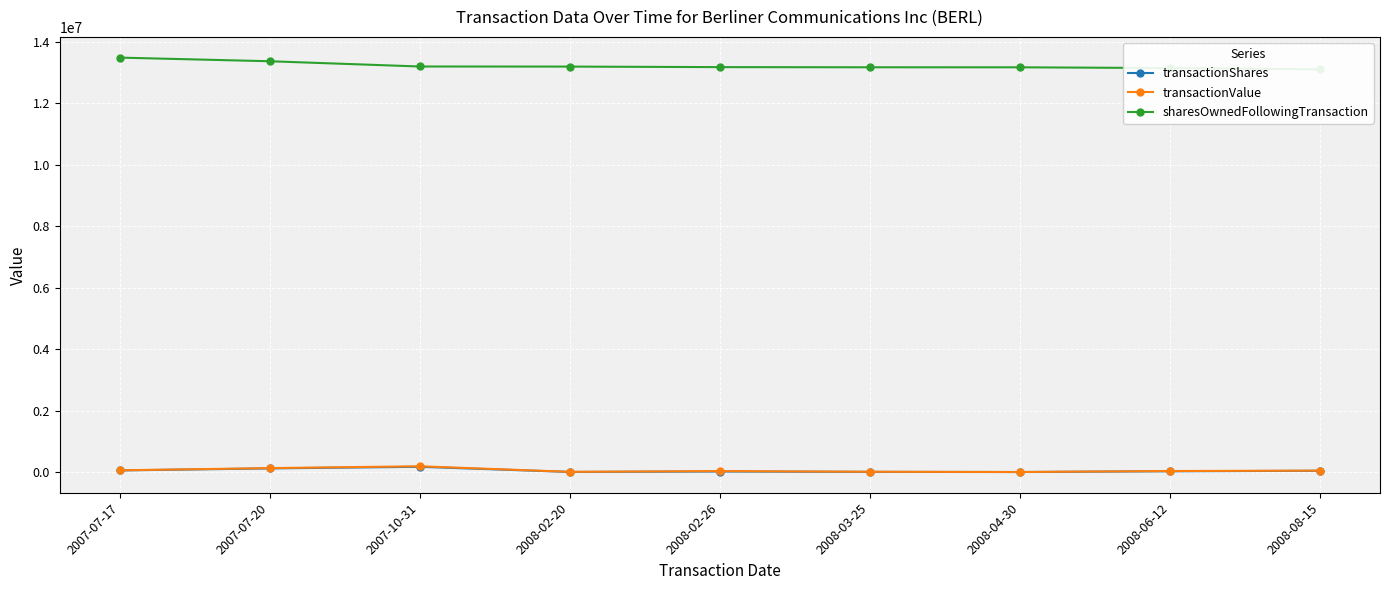

At 2008-04-30, list the series in order from largest to smallest.

sharesOwnedFollowingTransaction, transactionValue, transactionShares